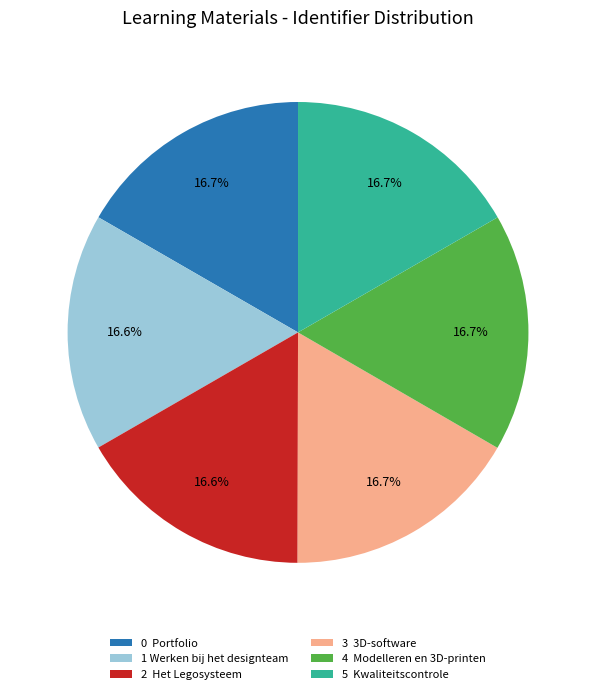

Do 2 Het Legosysteem and 0 Portfolio together represent more than half of the pie?

No